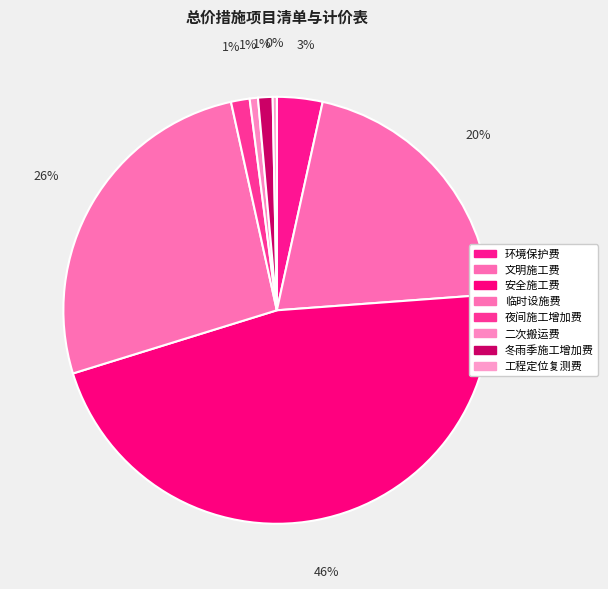

How many segments does this pie chart have?

8